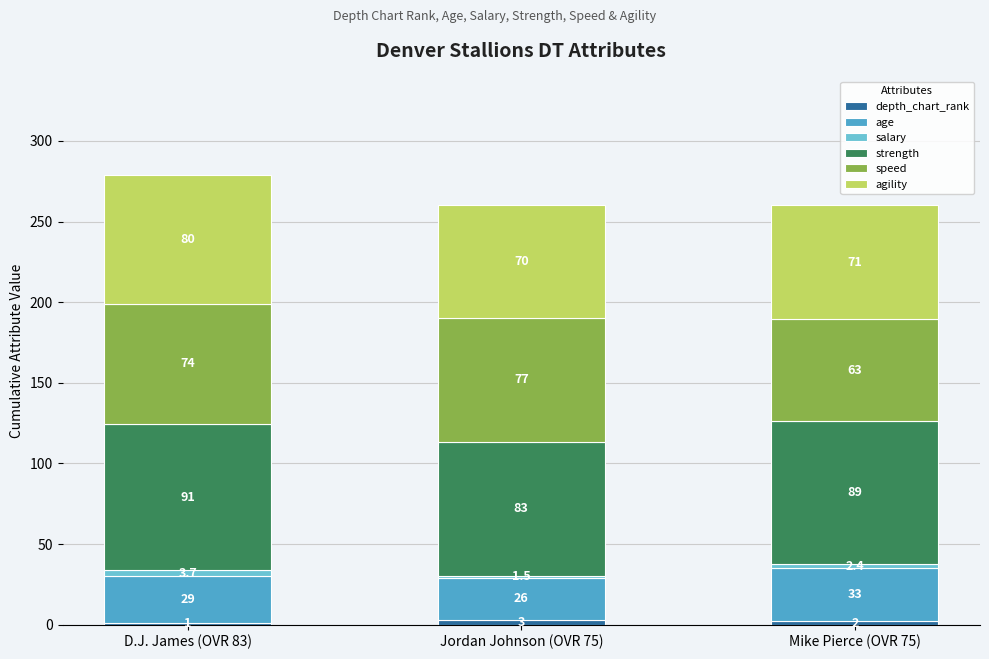

At which category is the sum across all series the highest?

D.J. James (OVR 83)